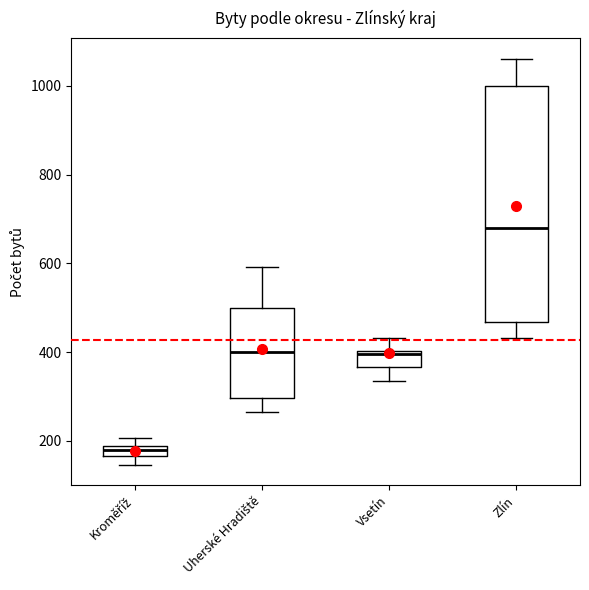

Which box is the tallest, from its lower edge to its upper edge?

Zlín